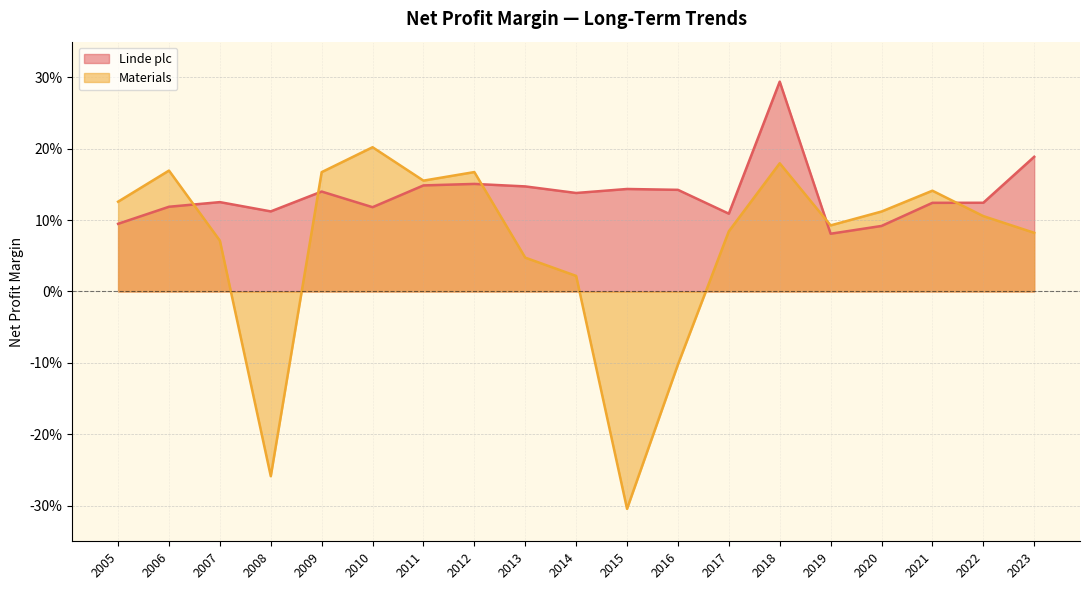

True or false: Linde plc has more than 0 points higher than both neighbors.

True